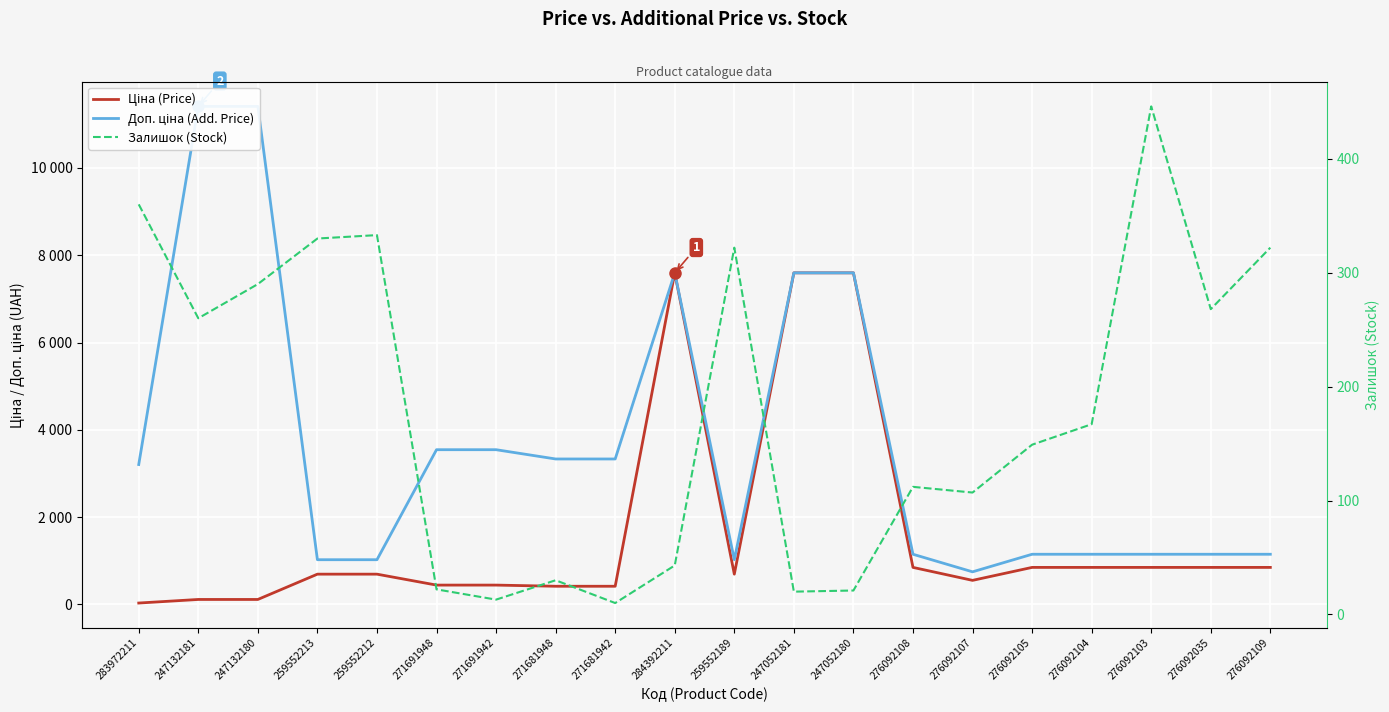

How many values in the Доп. ціна (Add. Price) series are below 3205?

10